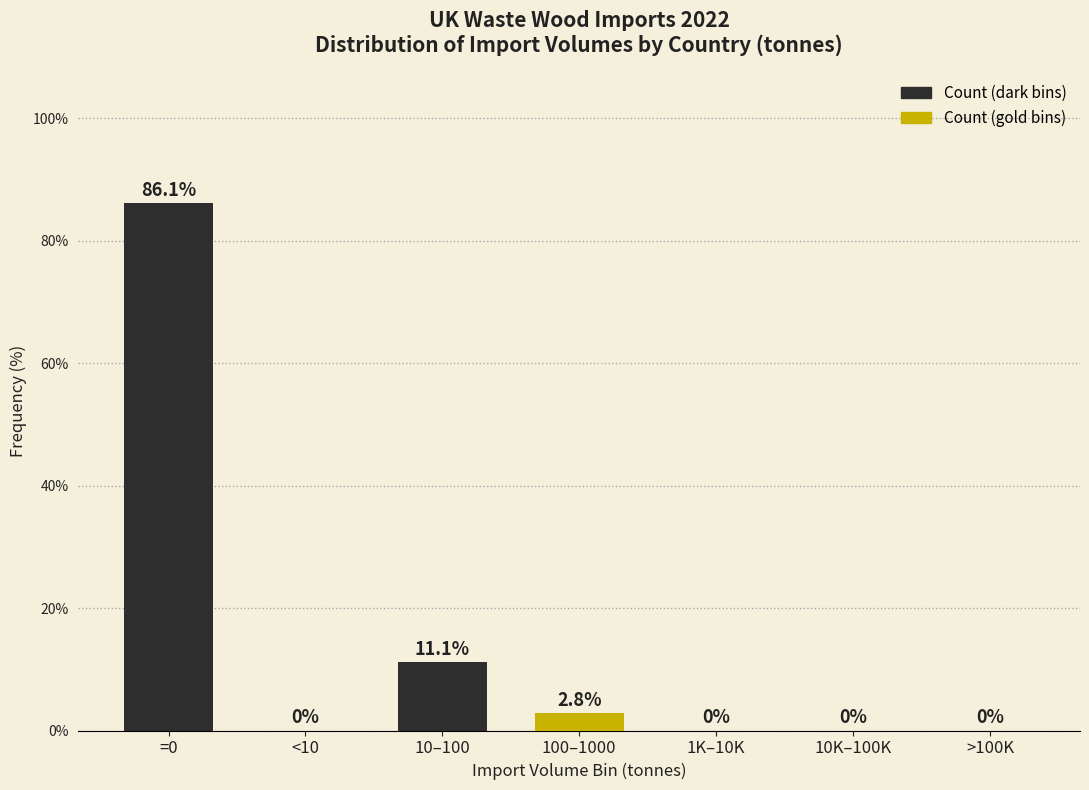

Reading right to left, extract all data points from this chart.

>100K=0.0	10K–100K=0.0	1K–10K=0.0	100–1000=2.8	10–100=11.1	<10=0.0	=0=86.1